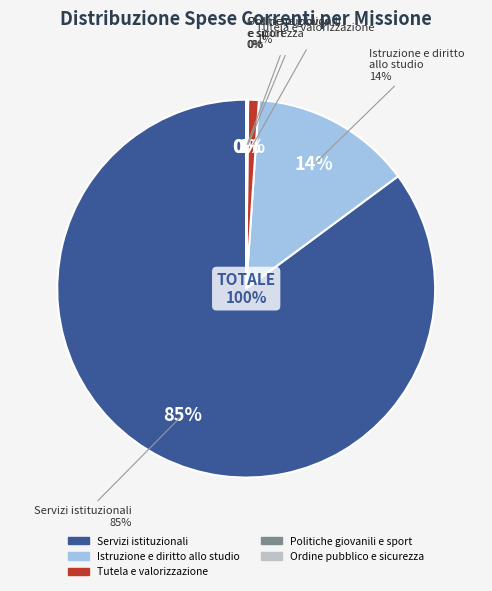

To the nearest percent, what is the difference between the largest and smallest slice percentages?

85%